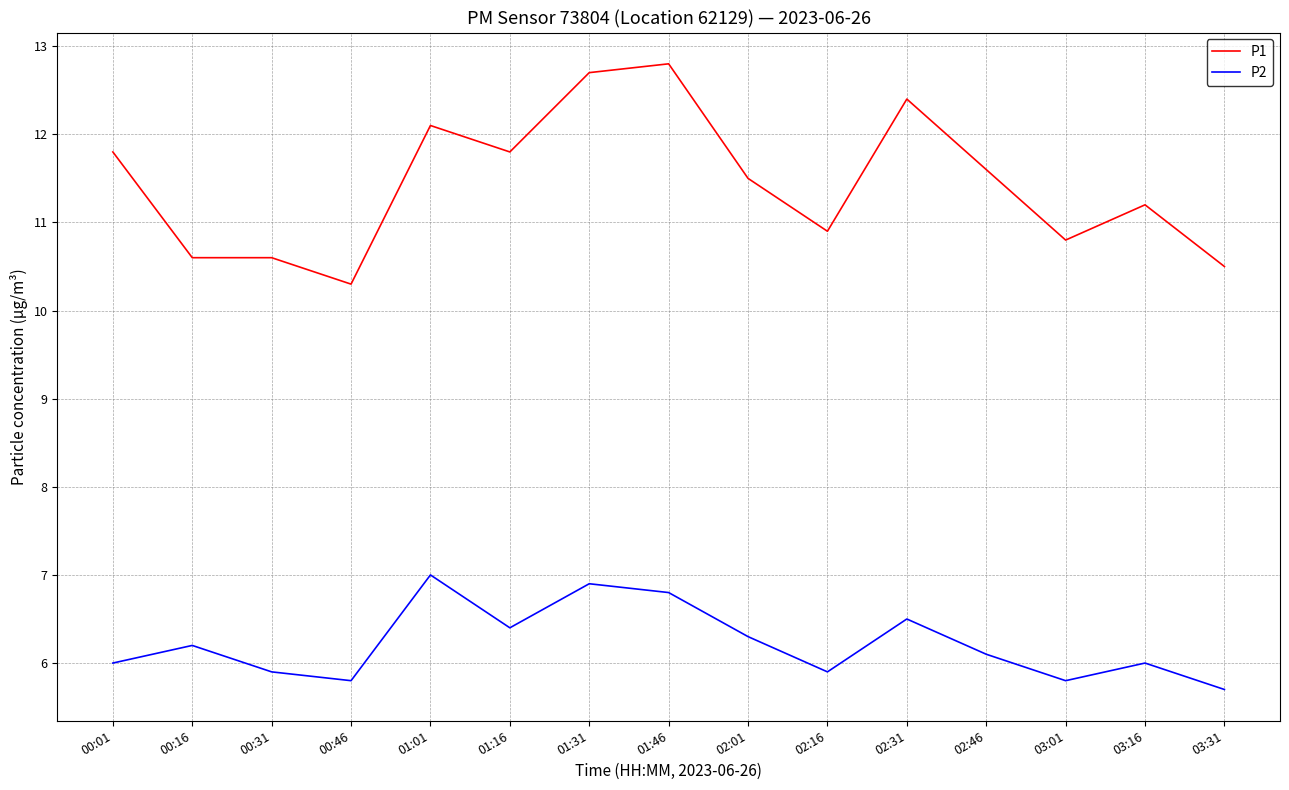

Which category has the lowest value in the P1 series?

00:46